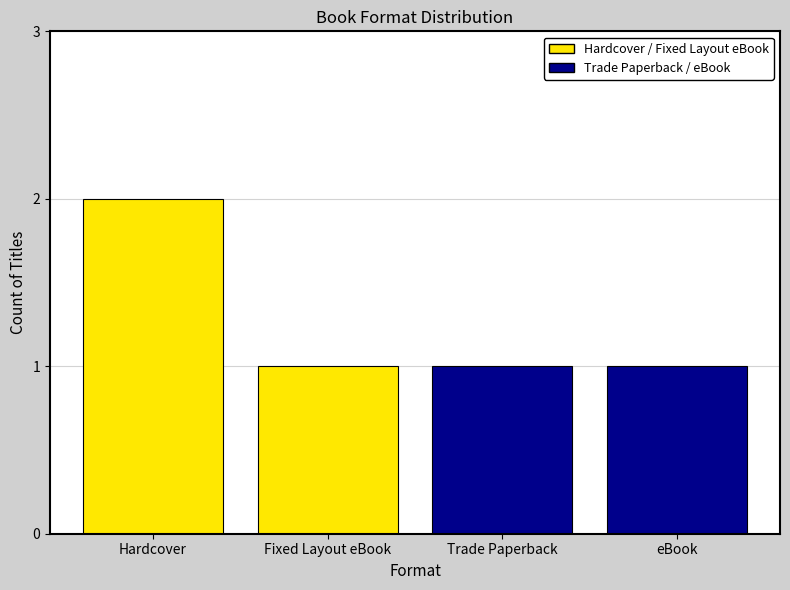

Read the value at Fixed Layout eBook.

1